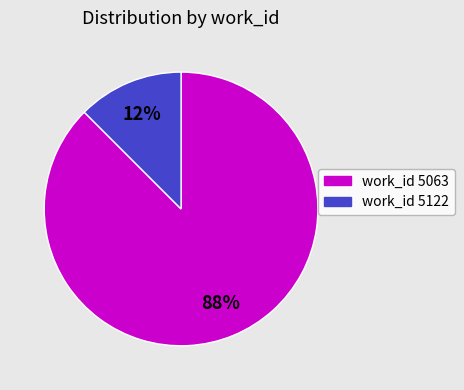

Does any single category account for the majority?

Yes